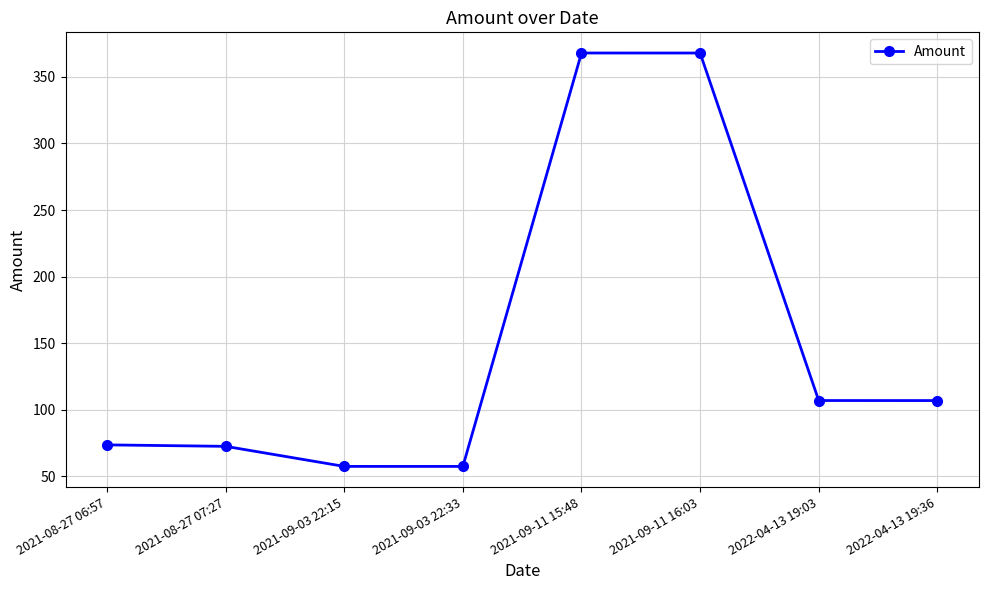

Is it true that the value at 2021-09-11 15:48 is 92.7?

False